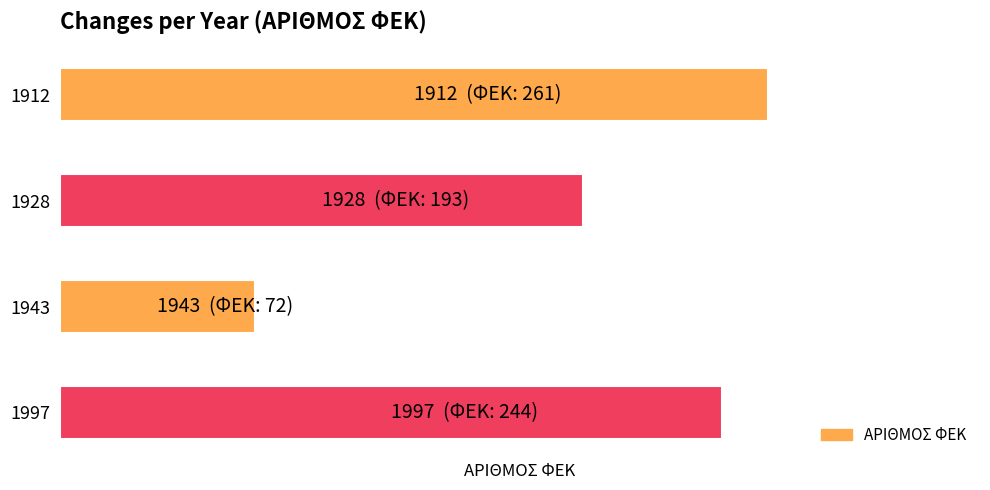

Are the bars horizontal?

Yes